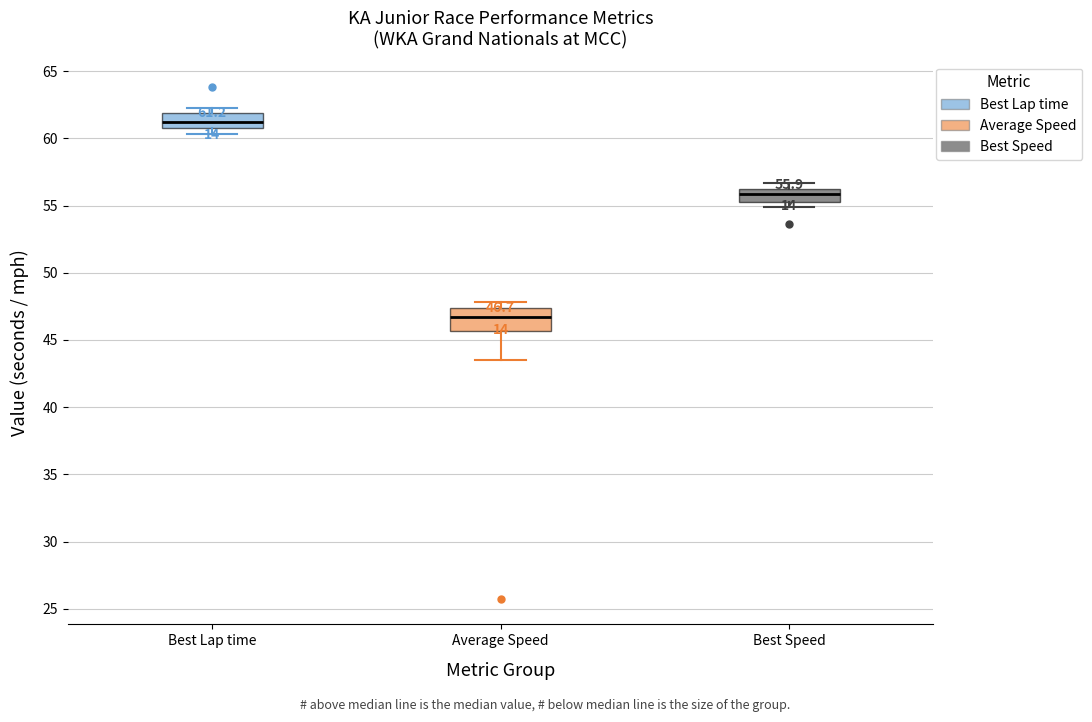

Which box is the tallest, from its lower edge to its upper edge?

Average Speed